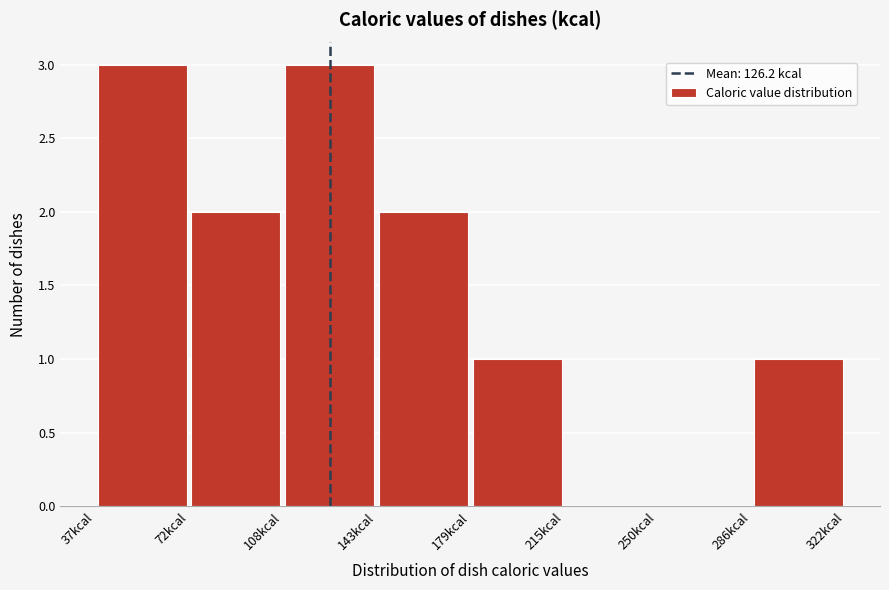

What is the height of the bar covering 110 to 145 on the x-axis? Neither the bar edges nor the heights are printed on the chart, so give them approximately, as read against the axes.

3